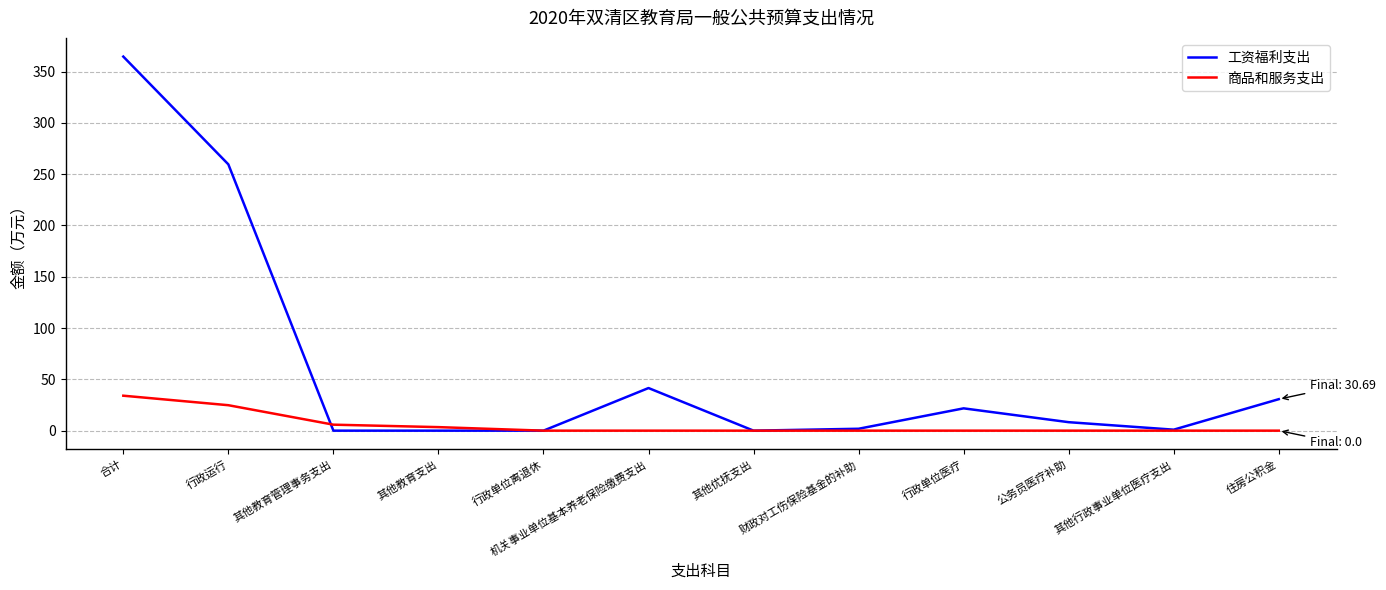

At which category is the sum across all series the highest?

合计